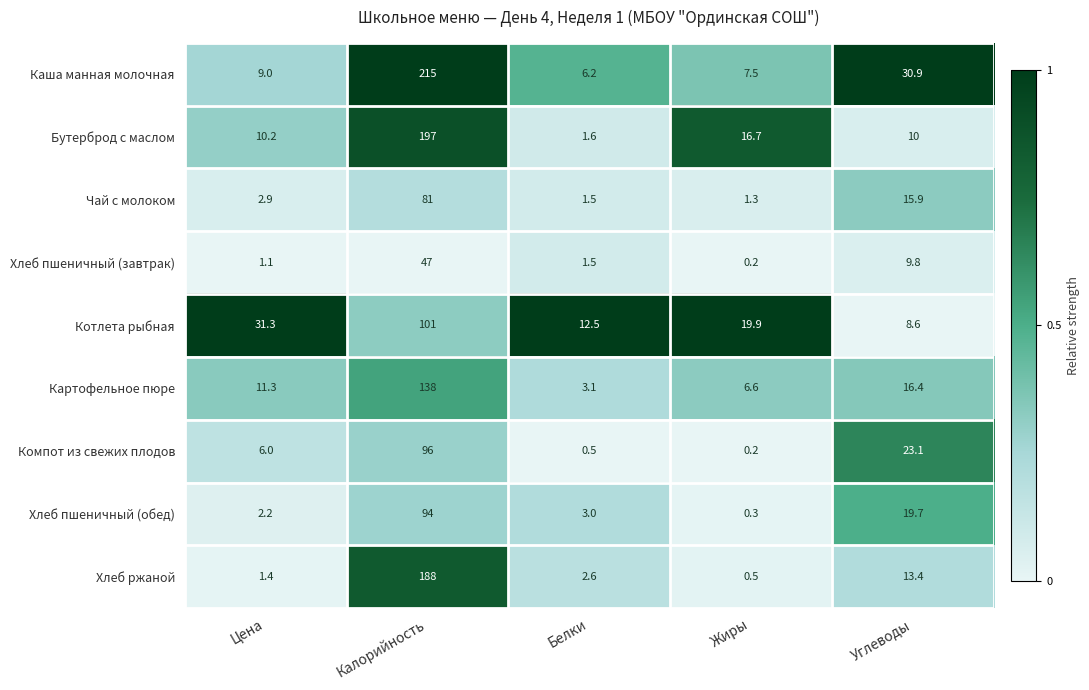

How many distinct data groups are displayed?

9